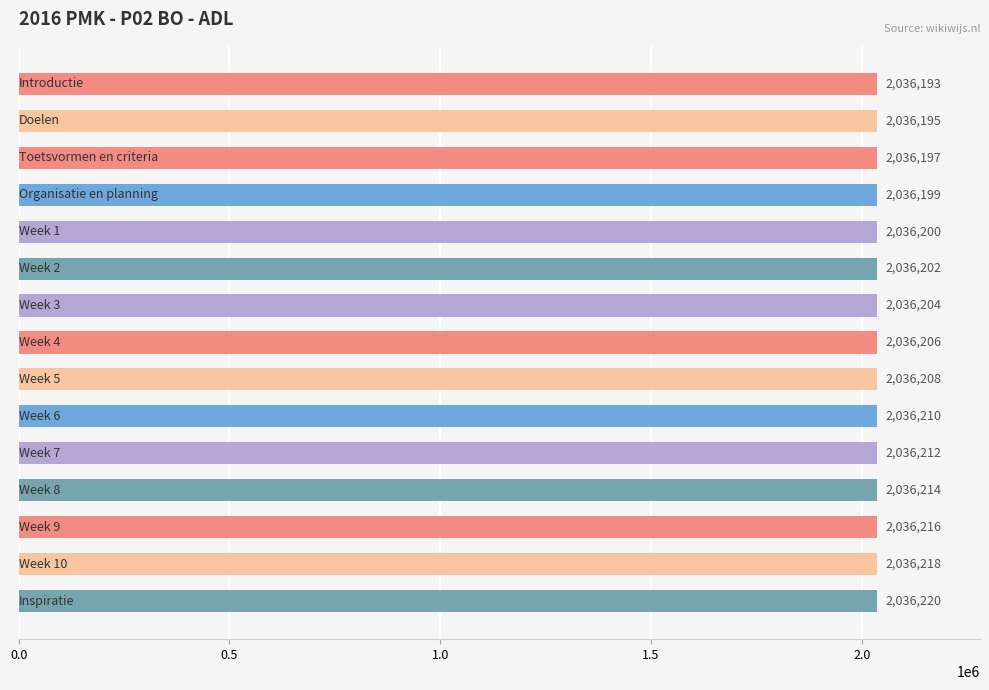

How many series are shown in this chart?

1